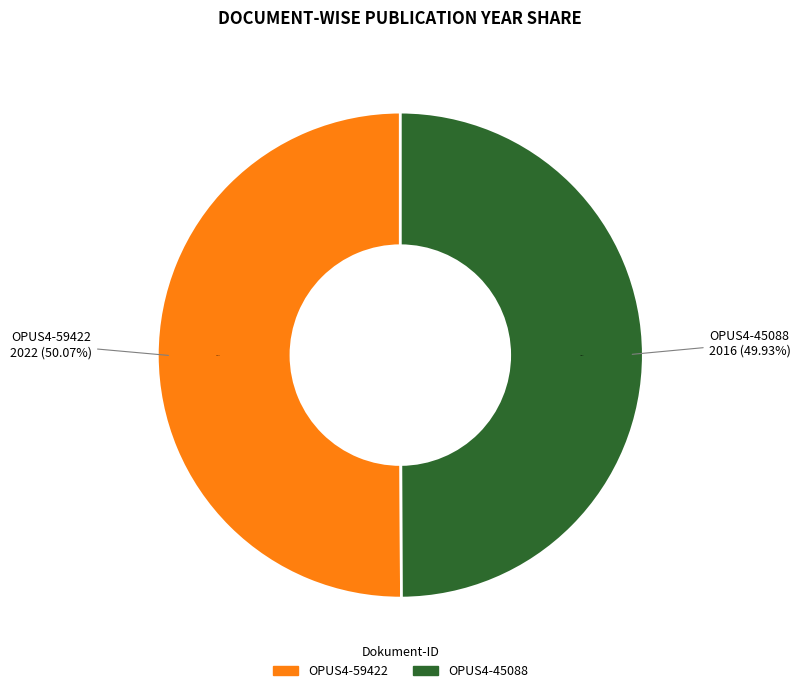

Count the number of slices in the pie.

2